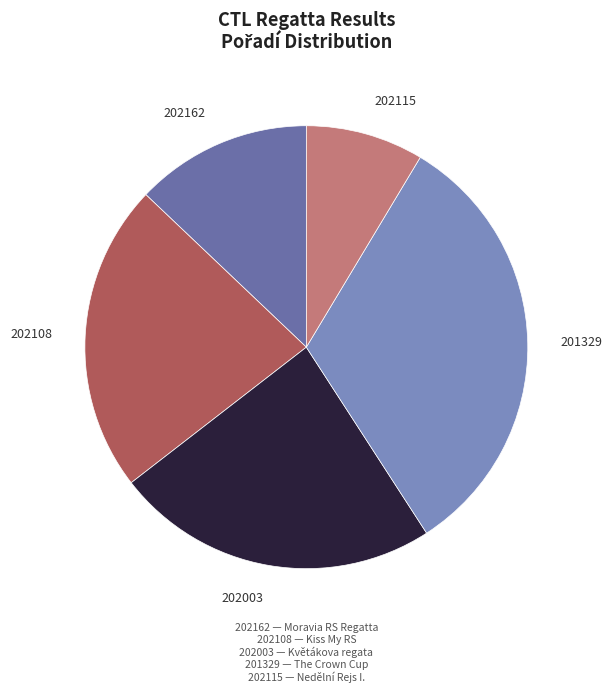

Which category has the smallest portion of the pie?

202115